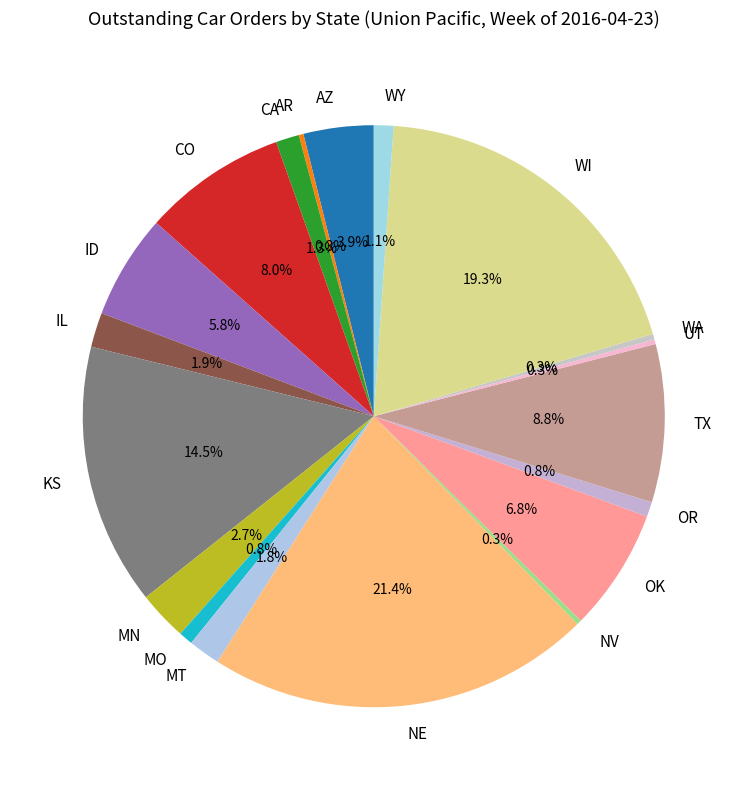

Is the sum of WI and AZ greater than half?

No